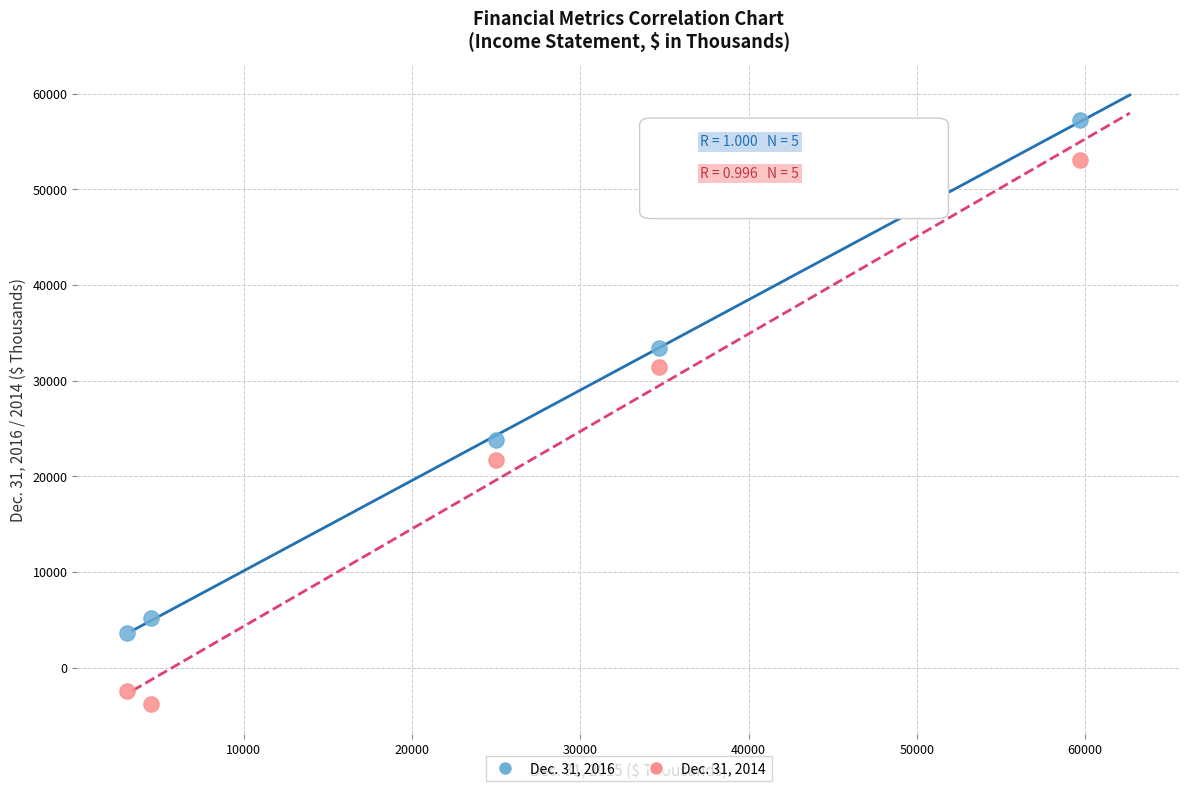

What are all the series names shown in the legend?

Dec. 31, 2016, Dec. 31, 2014